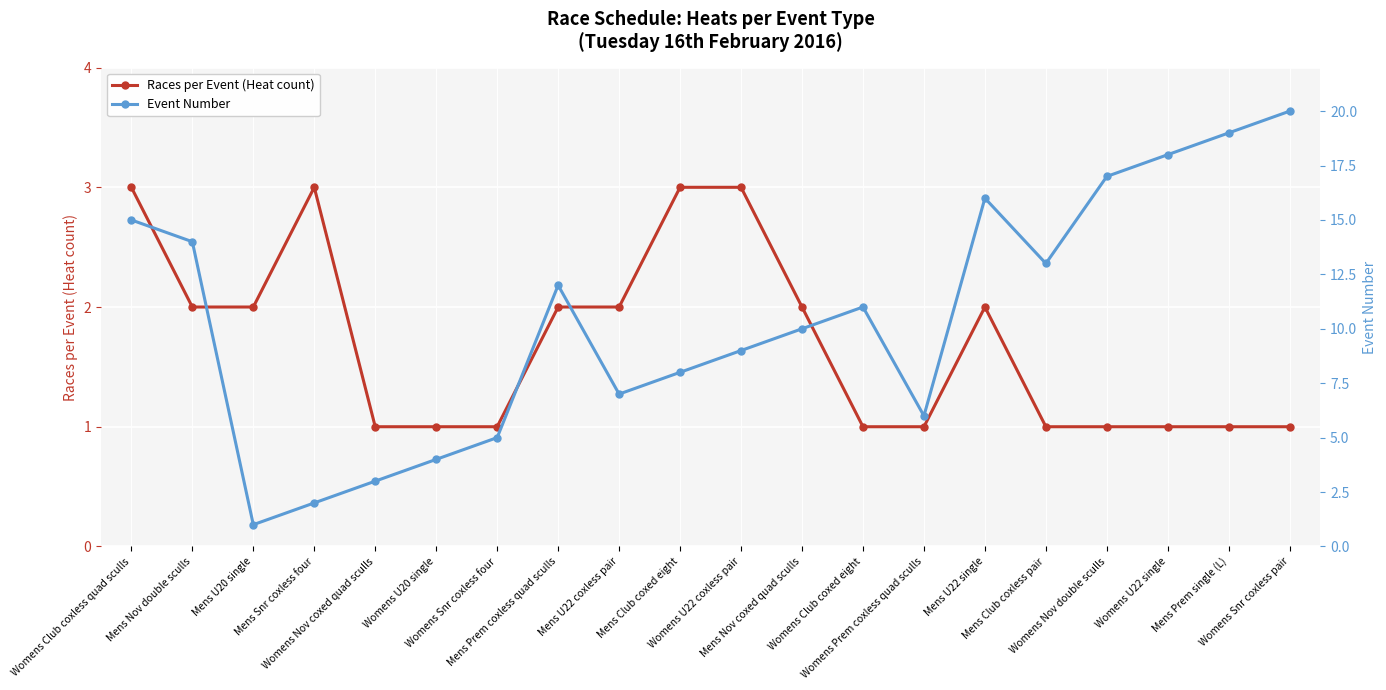

In Event Number, how many points are lower than both neighbors (excluding endpoints)?

4